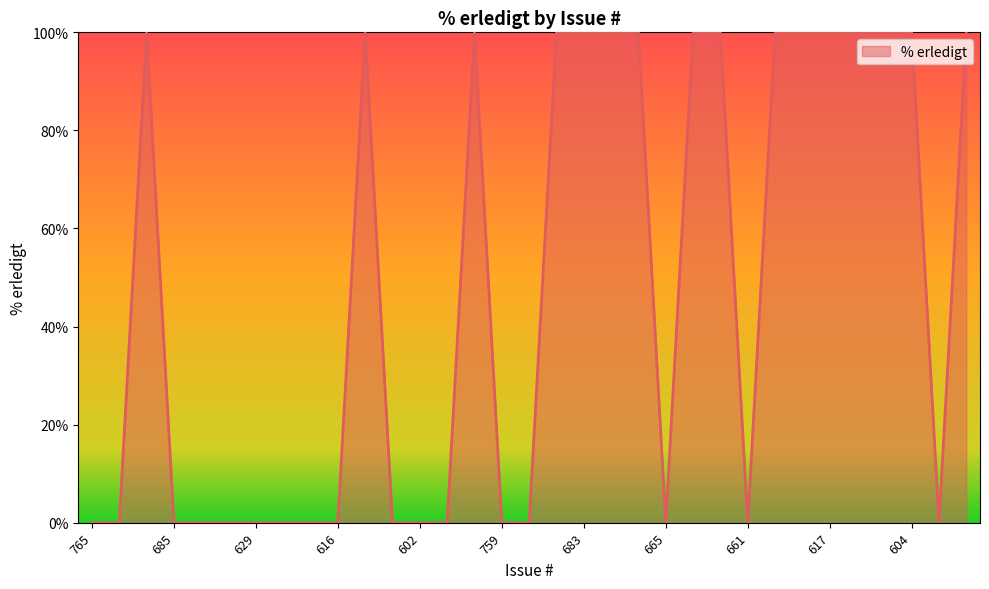

What is the maximum value shown in the chart?

100